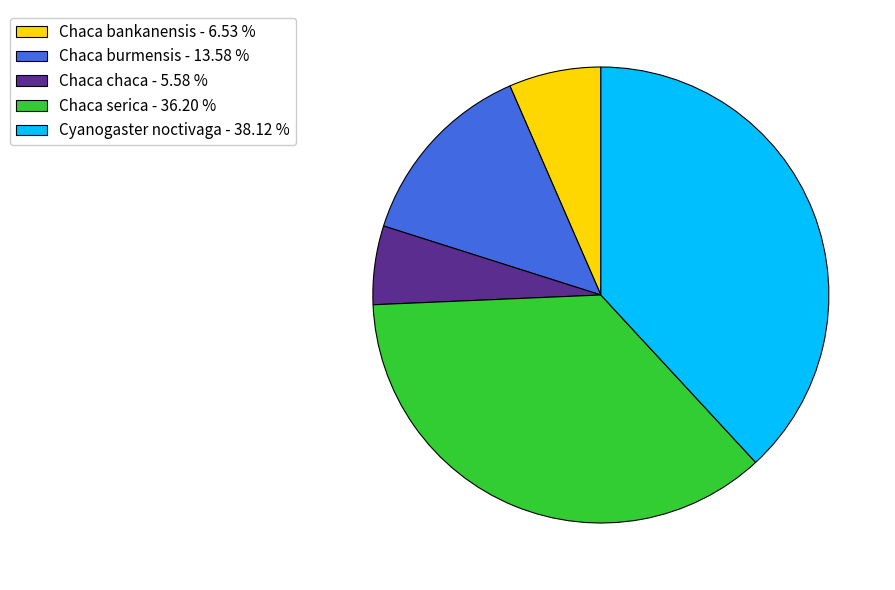

Is the sum of Chaca serica - 36.20 % and Chaca bankanensis - 6.53 % greater than half?

No